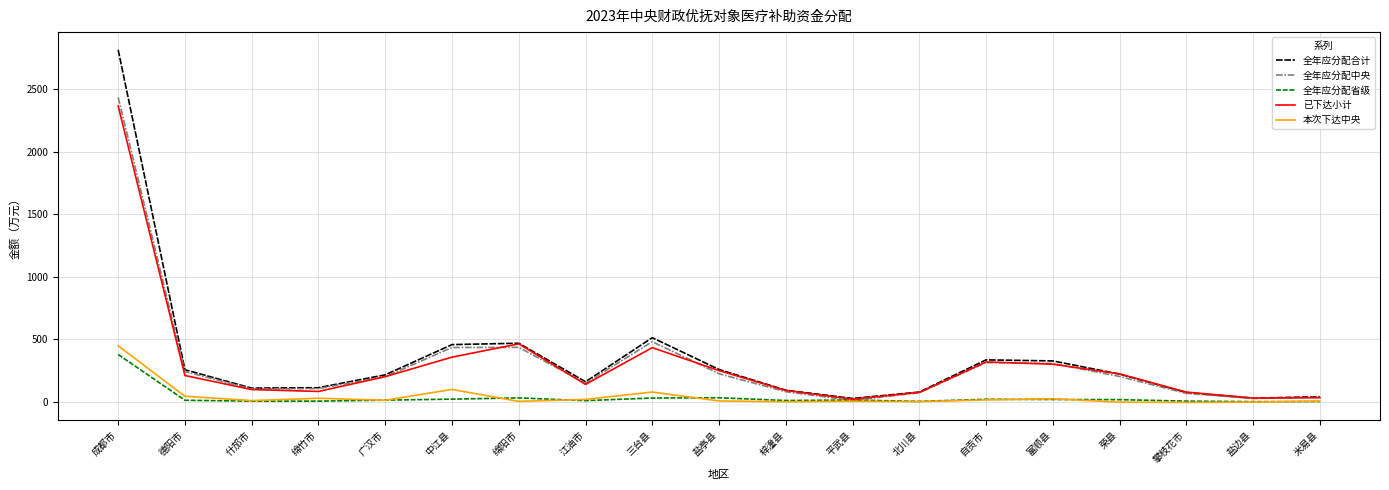

Is it true that 全年应分配合计 equals 458.8 at 中江县?

True